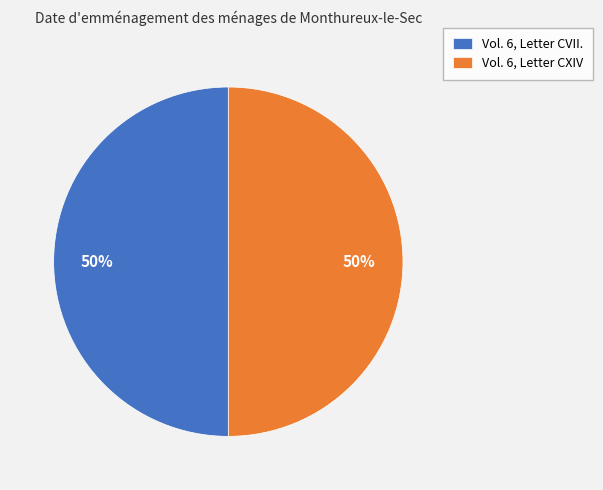

To the nearest percent, what is the combined percentage of Vol. 6, Letter CVII. and Vol. 6, Letter CXIV?

100%